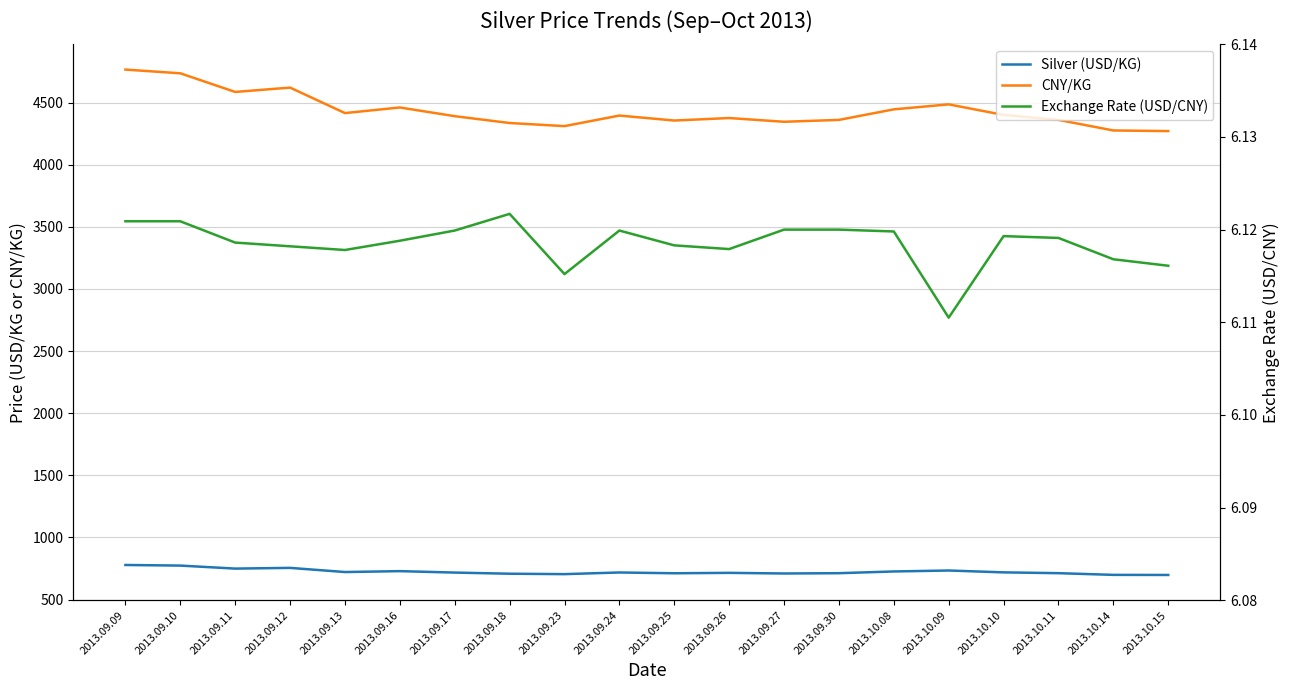

Is the value of Exchange Rate (USD/CNY) at 2013.09.12 greater than the value of Silver (USD/KG) at 2013.09.11?

No